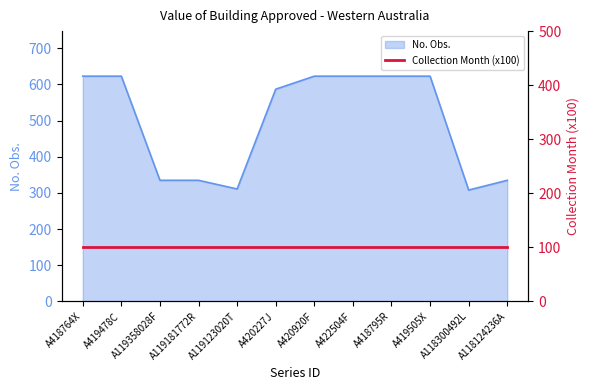

Where is the data nearest to the value 465?

A420227J